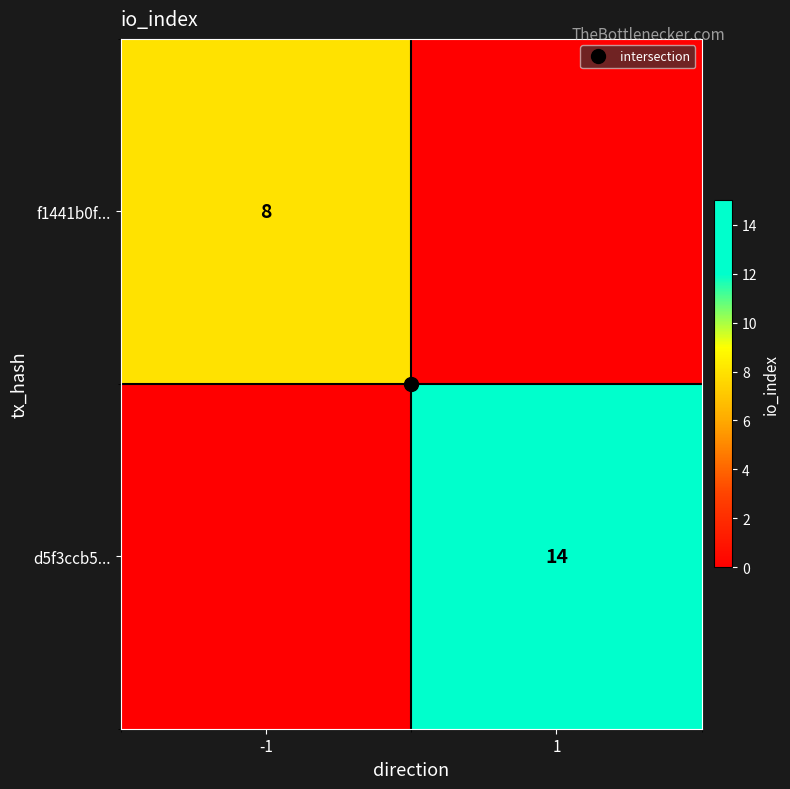

Rank the series at -1 from highest to lowest value.

f1441b0f..., d5f3ccb5...